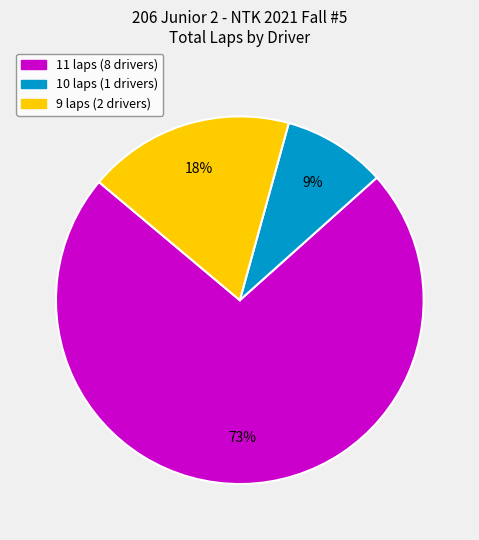

Is there any slice that represents more than half of the pie?

Yes